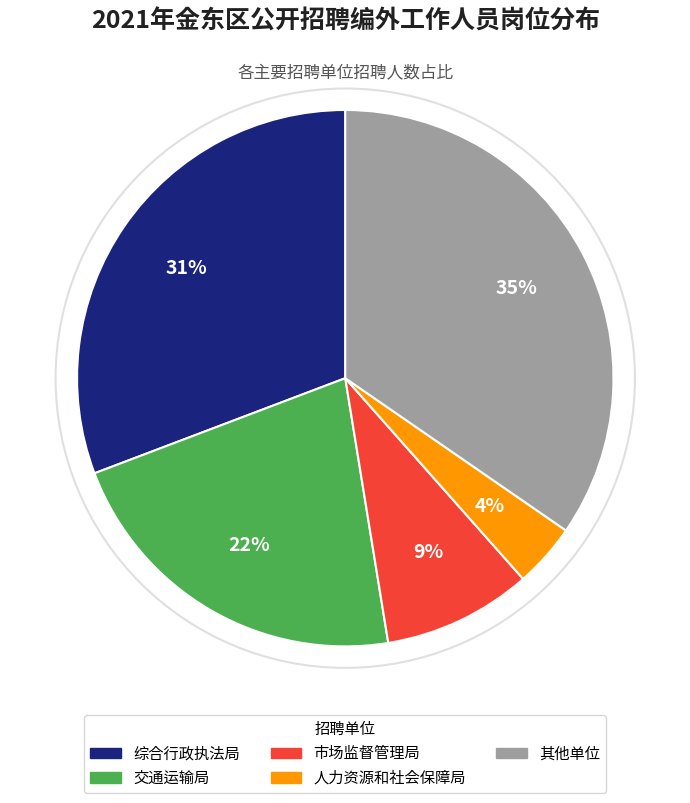

Rank the categories by value from lowest to highest.

人力资源和社会保障局, 市场监督管理局, 交通运输局, 综合行政执法局, 其他单位